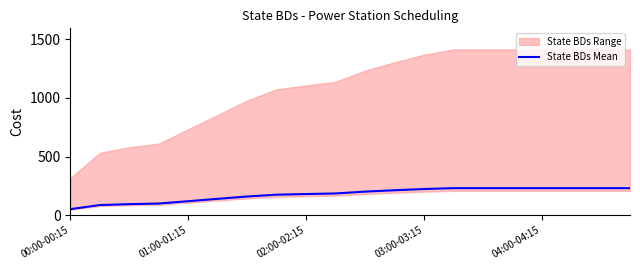

At which label does the data first exceed 201?

10